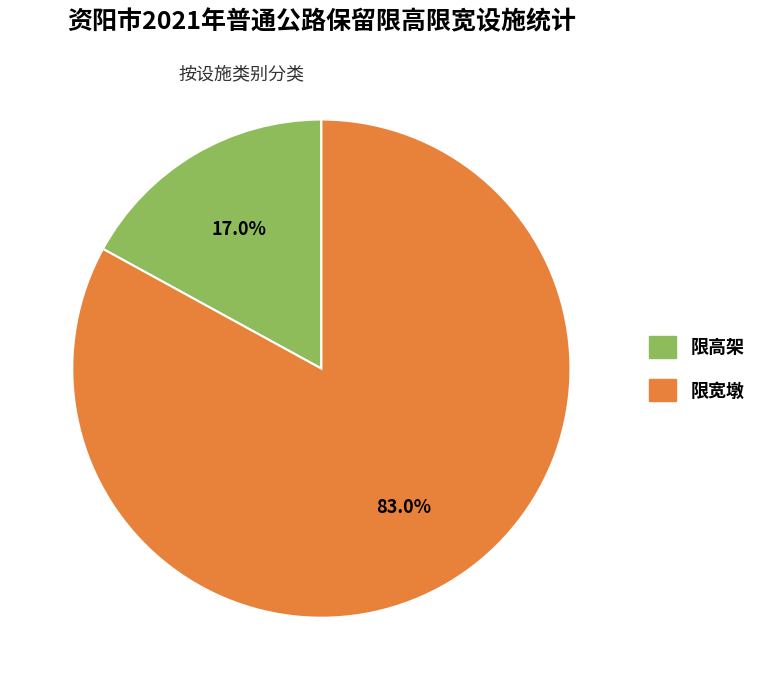

Is it true that 限高架 is 9% of the pie?

False